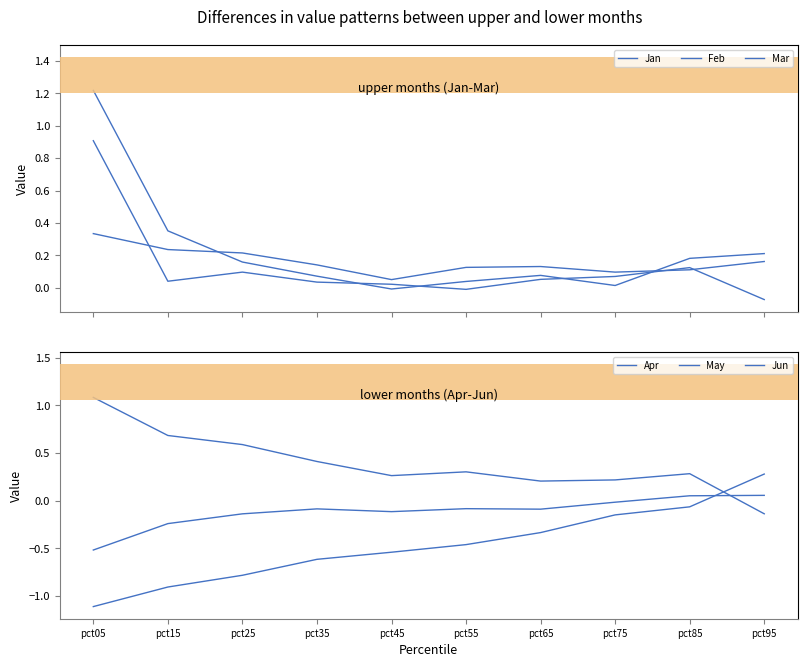

After their last crossing, which series has the higher values: Mar or Feb?

Feb